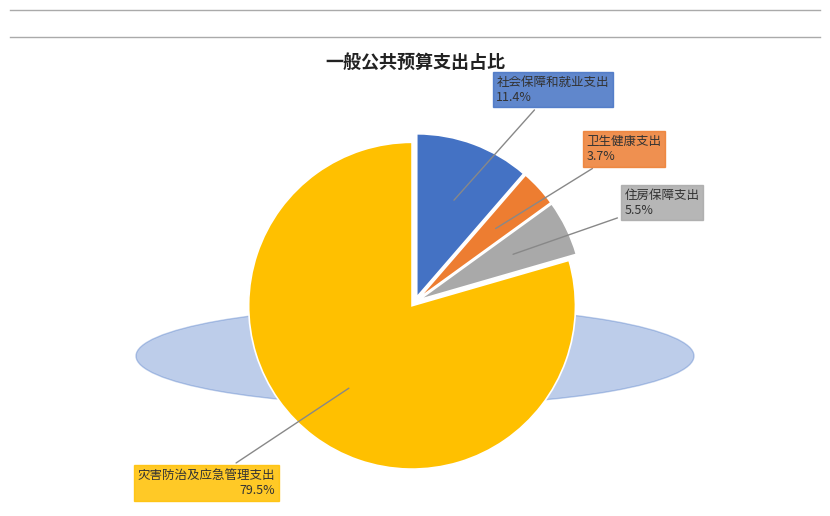

Is the sum of 卫生健康支出 and 住房保障支出 greater than half?

No